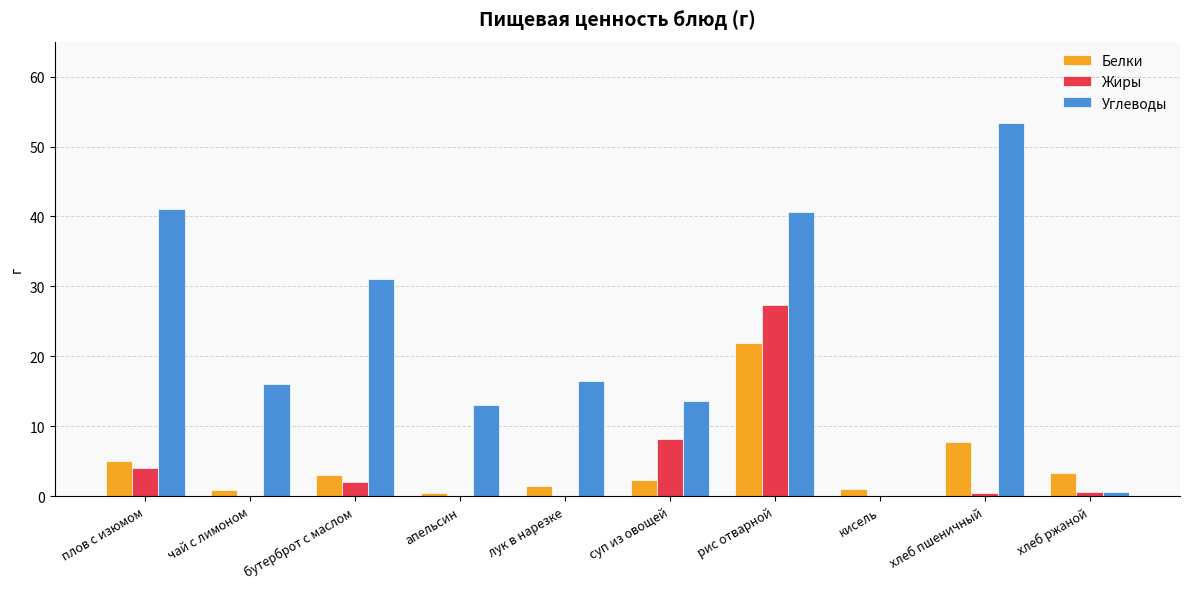

Count the number of data series in this chart.

3